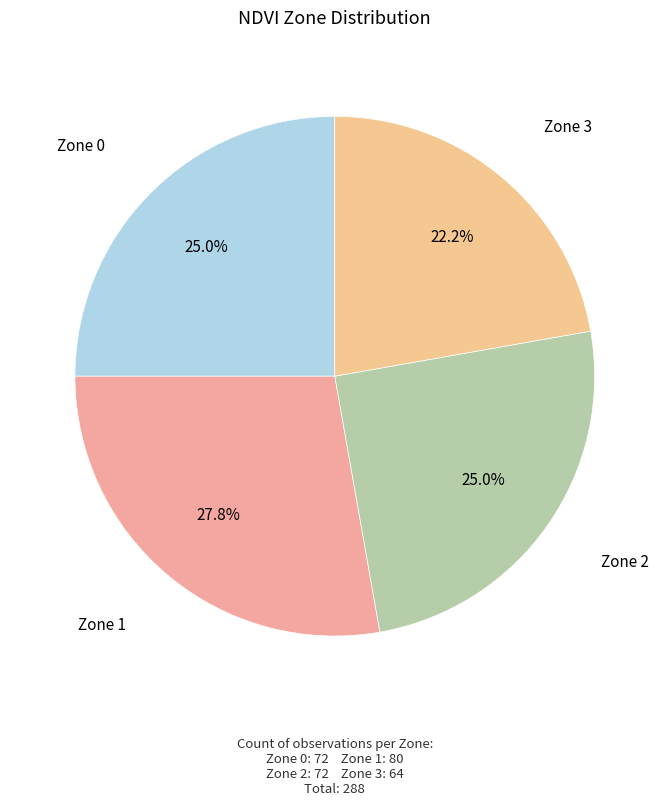

How many slices are in this pie chart?

4